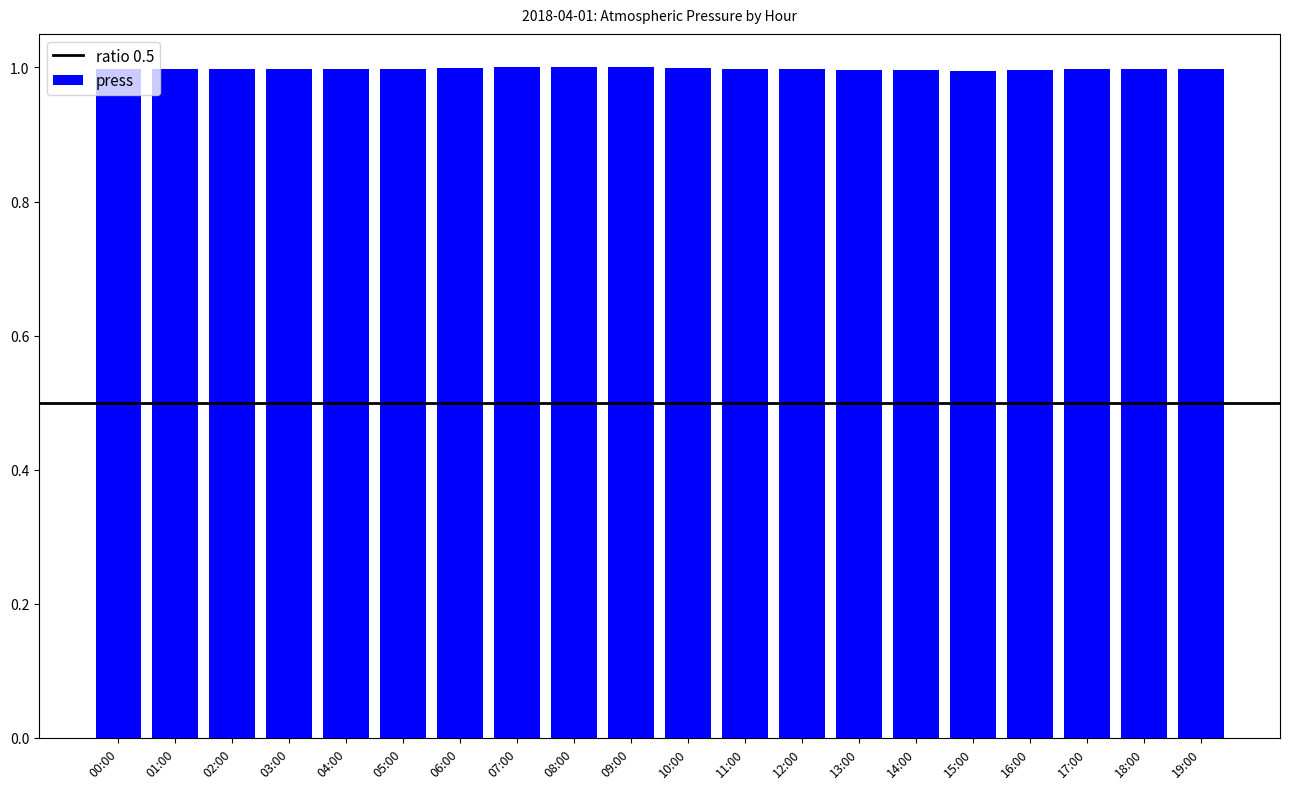

Reading left to right, extract all data points from this chart.

1.0	1.0	1.0	1.0	1.0	1.0	1.0	1.0	1.0	1.0	1.0	1.0	1.0	1.0	1.0	1.0	1.0	1.0	1.0	1.0